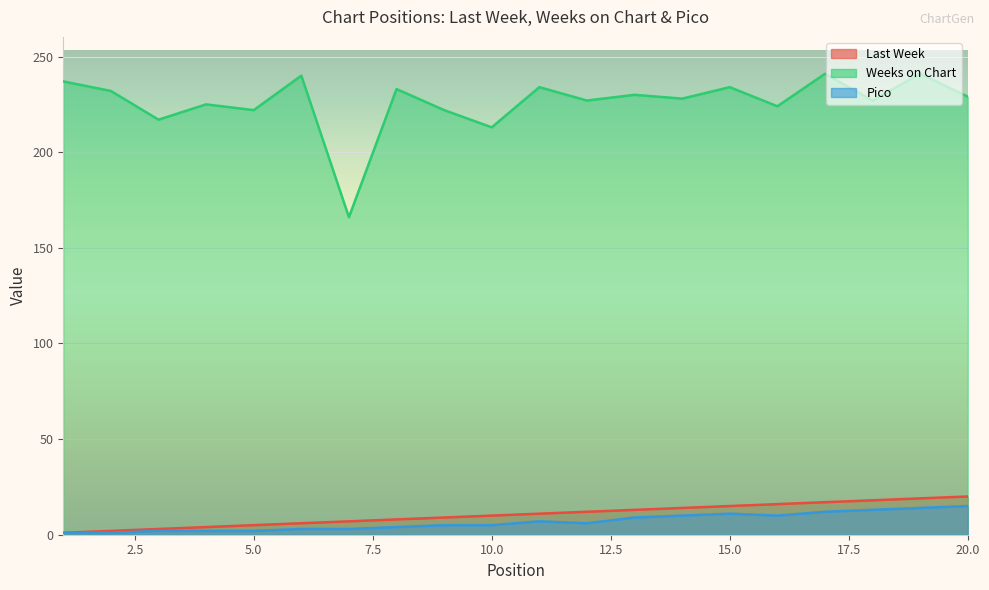

Reading left to right, extract all data points from this chart.

Last Week: 1	2	3	4	5	6	7	8	9	10	11	12	13	14	15	16	17	18	19	20
Weeks on Chart: 237	232	217	225	222	240	166	233	222	213	234	227	230	228	234	224	241	227	241	229
Pico: 1	1	2	2	2	3	3	4	5	5	7	6	9	10	11	10	12	13	14	15